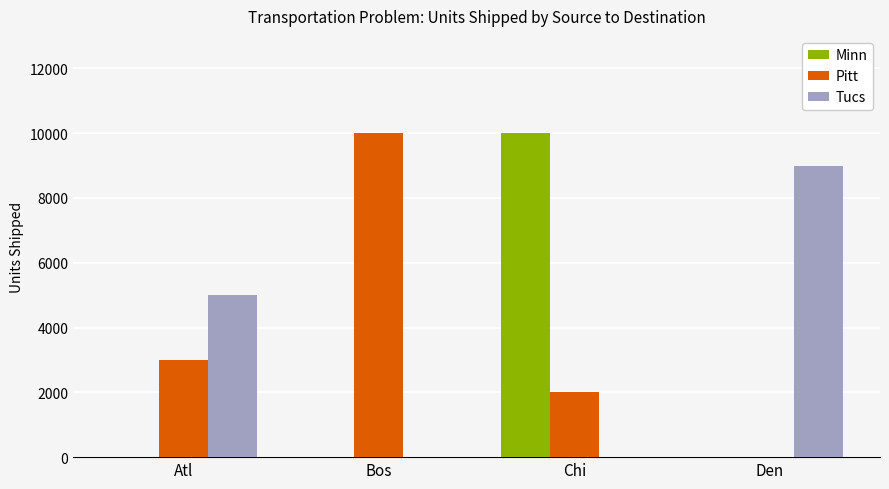

Is it true that Tucs equals -2730 at Chi?

False